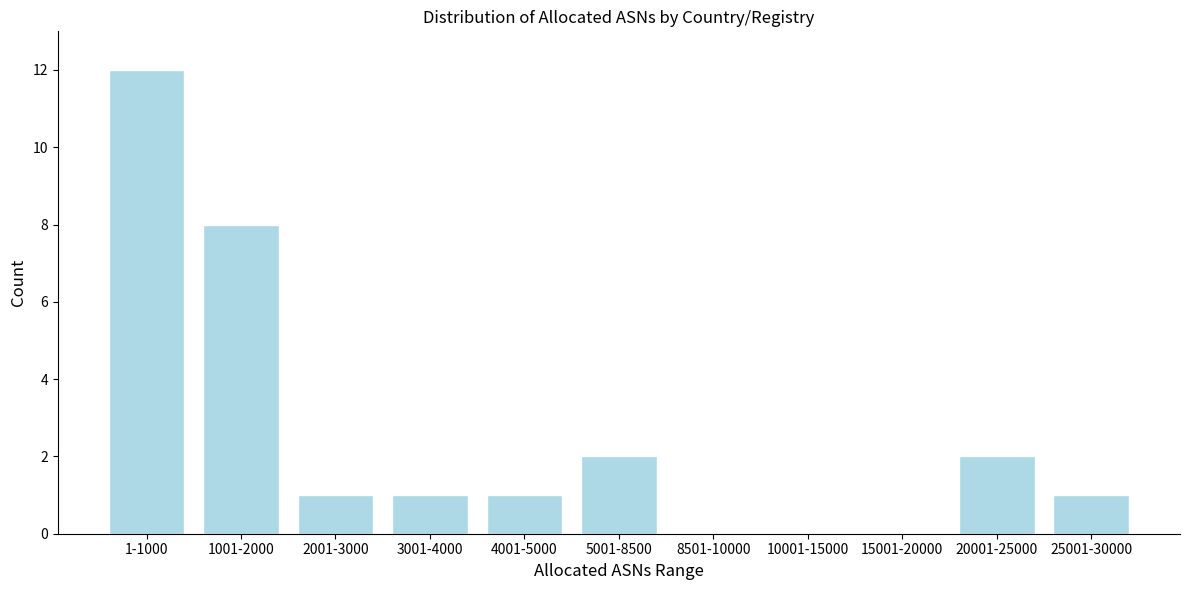

Reading left to right, extract all data points from this chart.

1-1000=12	1001-2000=8	2001-3000=1	3001-4000=1	4001-5000=1	5001-8500=2	8501-10000=0	10001-15000=0	15001-20000=0	20001-25000=2	25001-30000=1